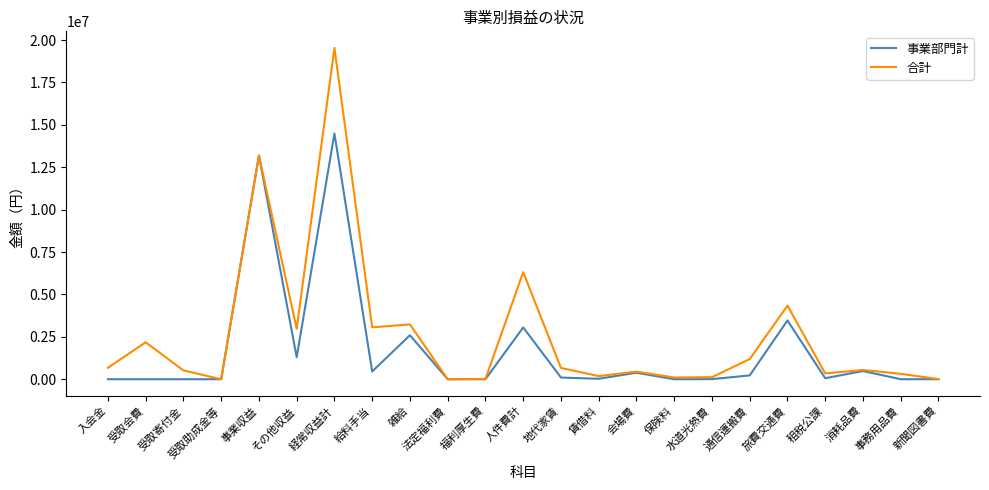

True or false: 合計 has a value of 19535452 at 経常収益計.

True